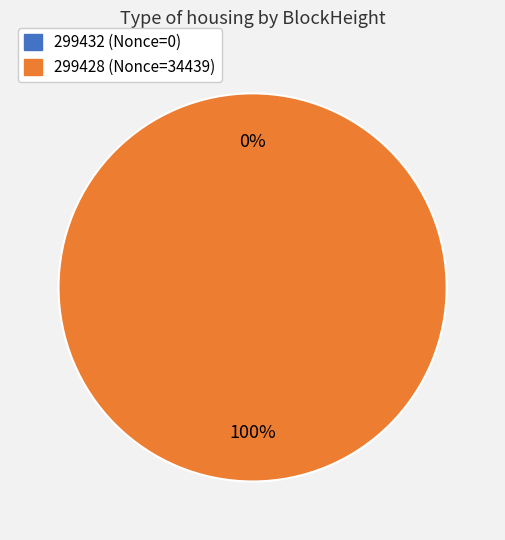

What is the change in value from 299432 to 299428?

+34439